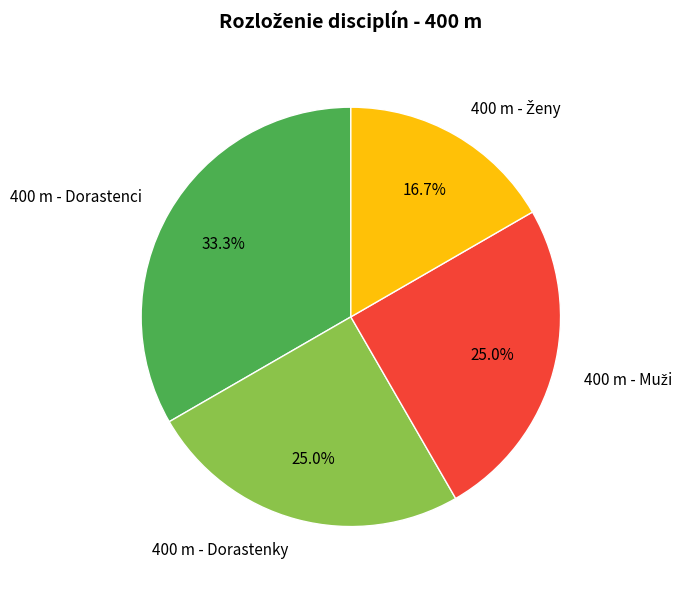

How many slices are in this pie chart?

4